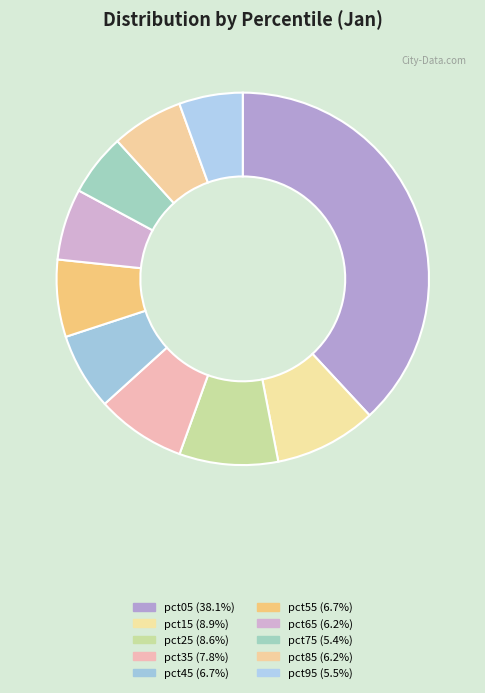

Which slice is the largest?

pct05